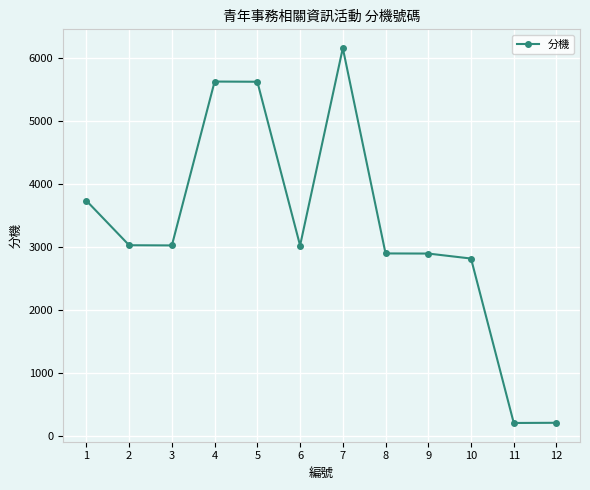

True or false: the data has more than 0 interior local peaks.

True